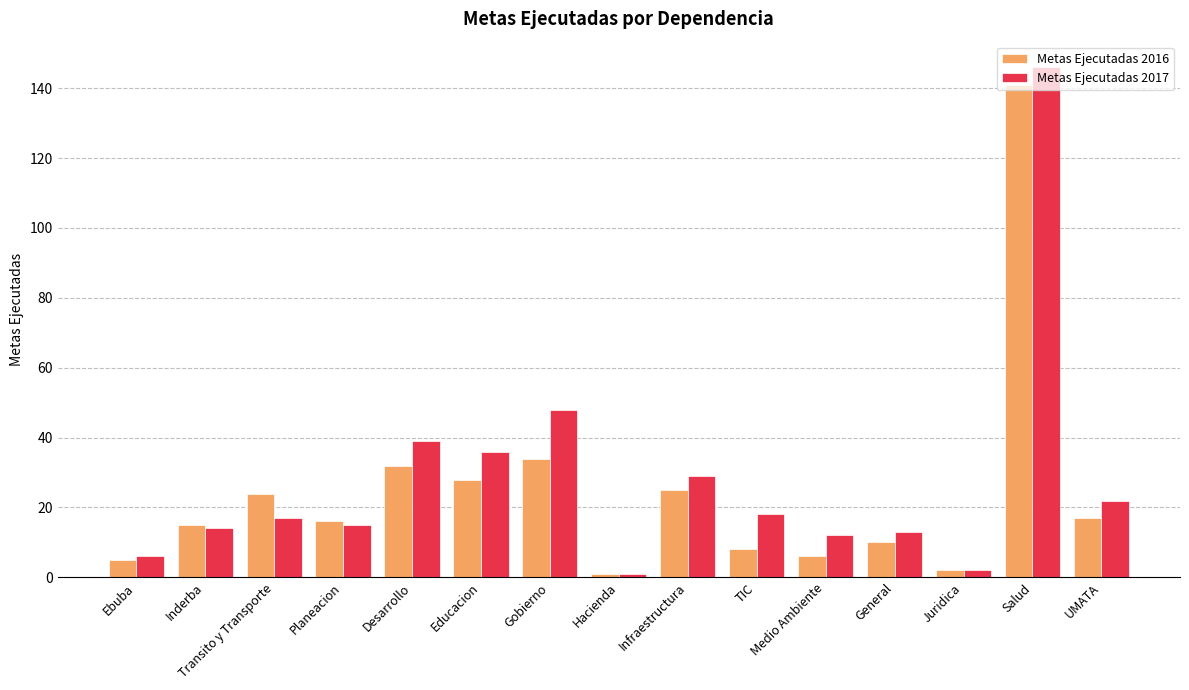

The value of Metas Ejecutadas 2016 at Ebuba is 5. True or false?

True